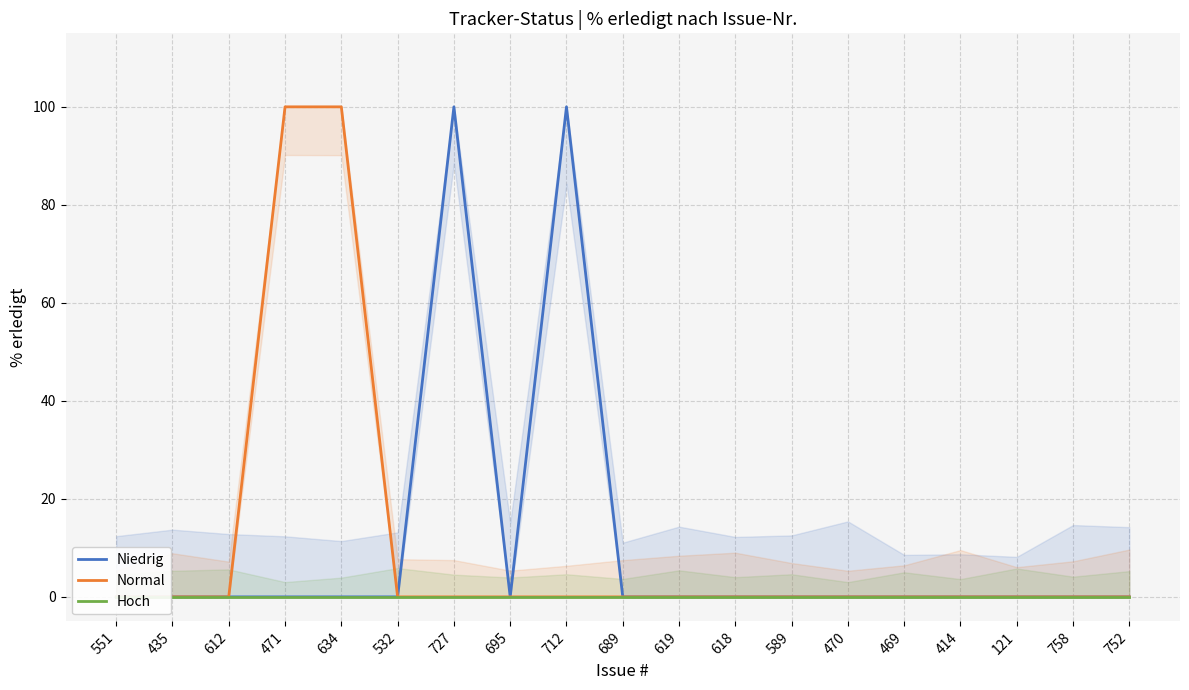

List the series in order of their peak value, lowest first.

Hoch, Niedrig, Normal